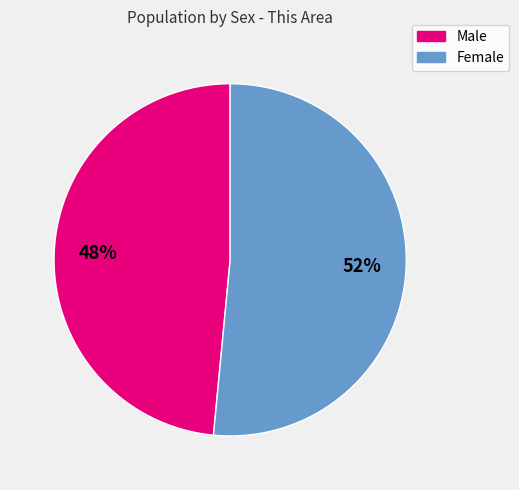

Between Female and Male, which is larger?

Female